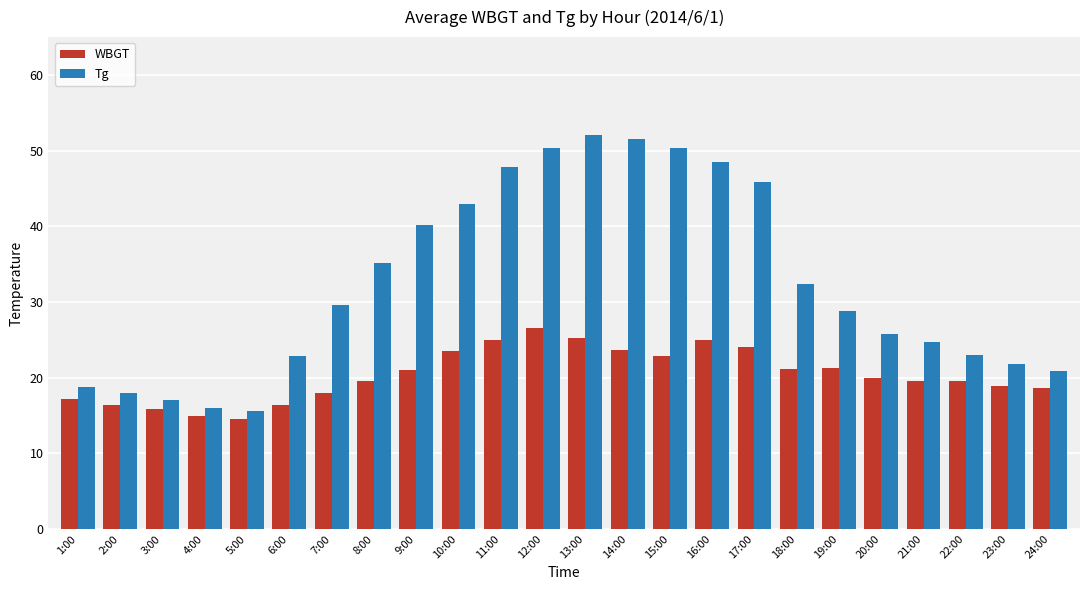

What is the total value across all series at 8:00?

54.8